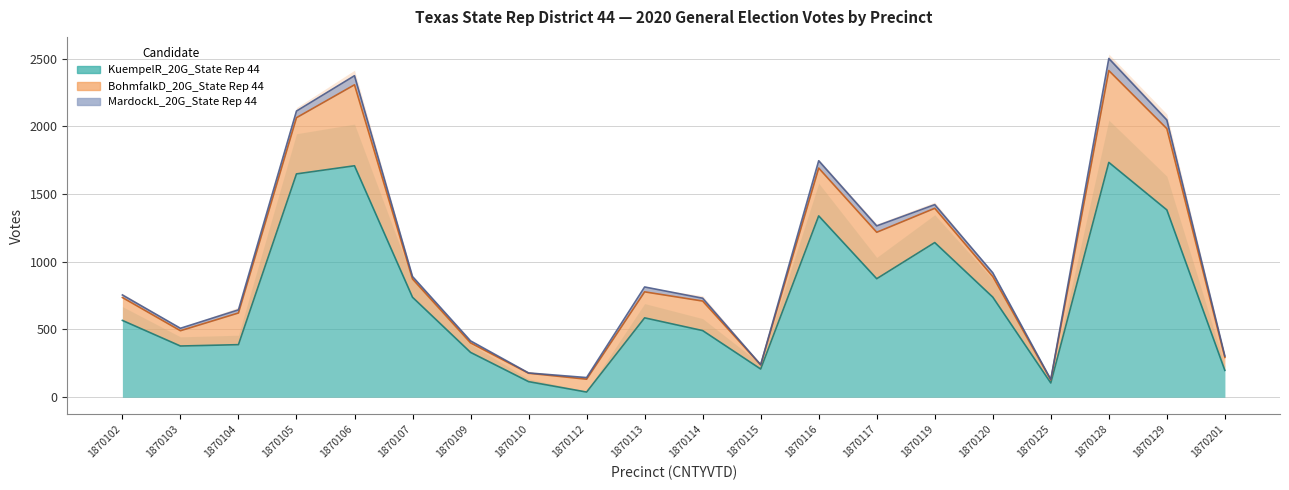

What is the value of the MardockL_20G_State Rep 44 point at the 11th from the left?

21